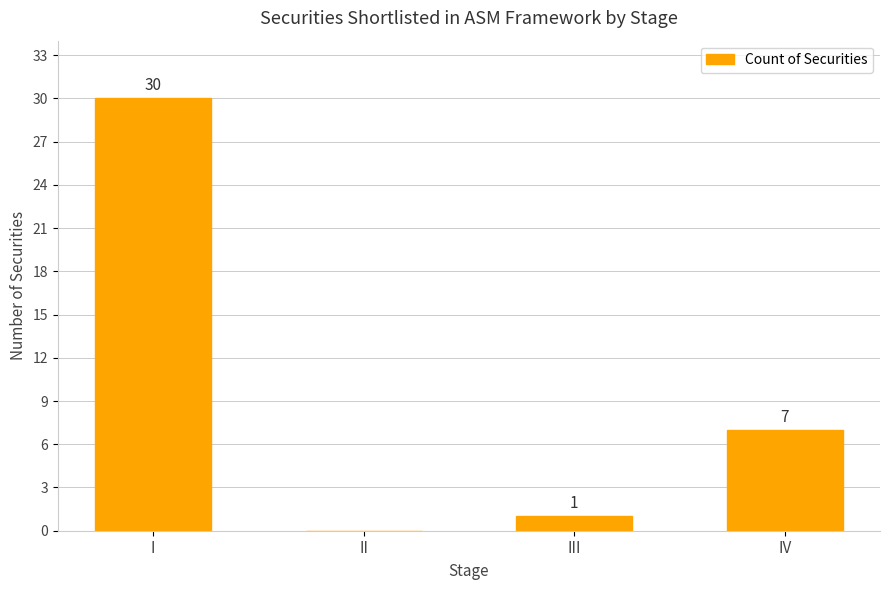

The value at IV is 7. True or false?

True